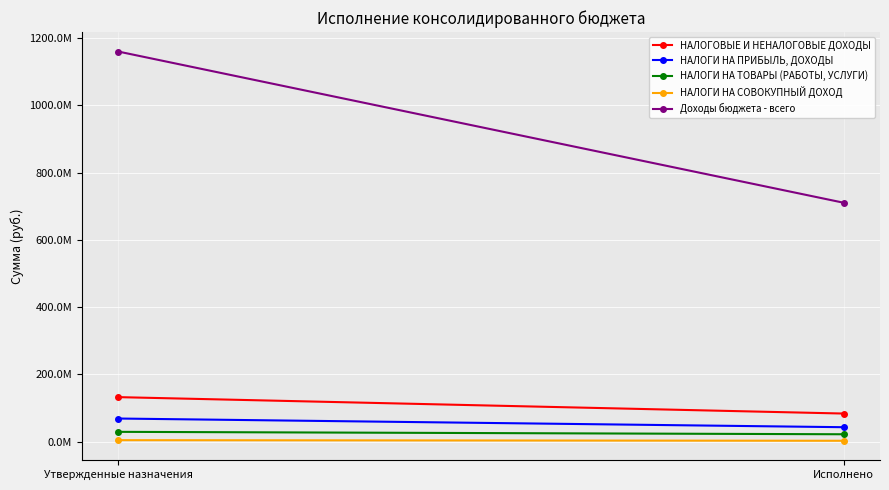

What is the label of the 2nd point from the right?

Утвержденные назначения